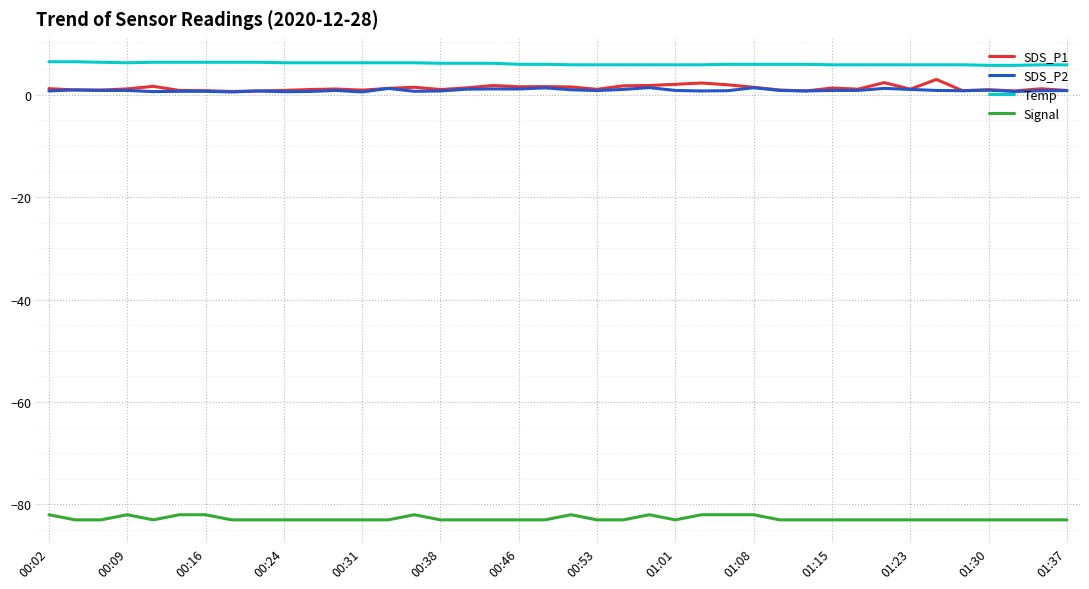

What is the lowest value of the Temp series?

5.7